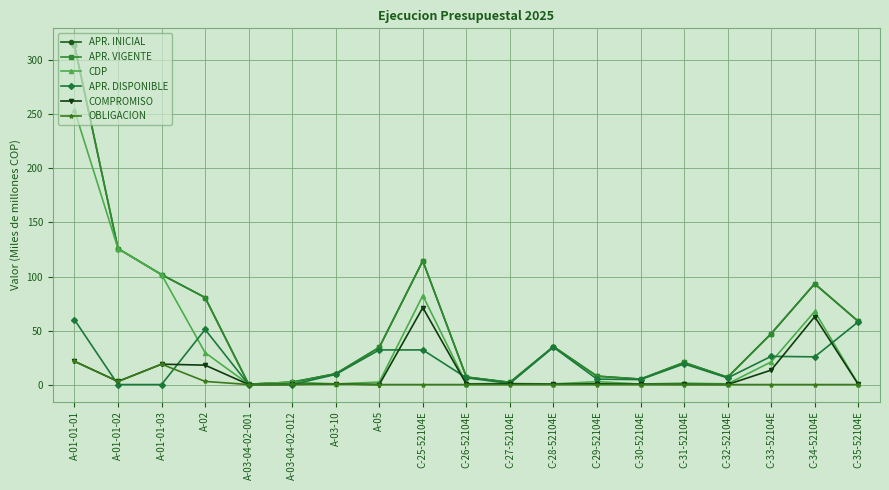

Reading right to left, list all the values displayed in this chart.

APR. INICIAL: 58.5	93.3	47.1	6.8	20.4	5.1	7.8	35.1	2.1	7.0	114.5	34.4	10.0	2.2	0.3	80.5	101.8	125.9	314.0
APR. VIGENTE: 58.5	93.3	47.1	6.8	20.4	5.1	7.8	35.1	2.1	7.0	114.5	34.4	10.0	2.2	0.3	80.5	101.8	125.9	314.0
CDP: 0.5	67.6	21.0	0.6	1.3	0.5	2.7	0.6	1.0	0.7	82.4	2.3	0.6	2.2	0.3	29.5	101.8	125.9	254.0
APR. DISPONIBLE: 58.0	25.7	26.1	6.1	19.1	4.6	5.1	34.6	1.1	6.3	32.1	32.1	9.4	0.0	0.0	51.0	0.0	0.0	60.0
COMPROMISO: 0.3	62.8	13.4	0.1	0.2	0.3	0.7	0.3	0.7	0.4	71.2	0.0	0.6	0.2	0.0	18.0	18.9	2.9	21.5
OBLIGACION: 0.0	0.0	0.0	0.0	0.0	0.0	0.0	0.0	0.0	0.0	0.0	0.0	0.6	0.2	0.0	2.9	18.9	2.9	21.5